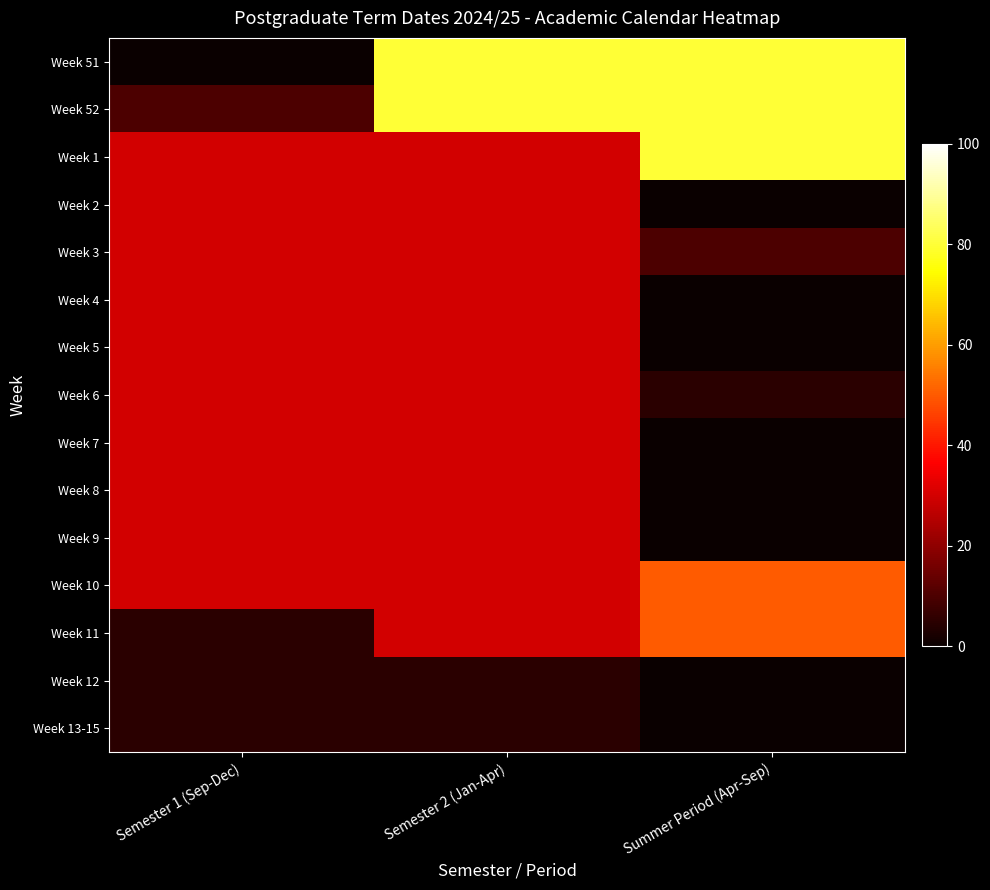

What is the greatest value displayed?

80